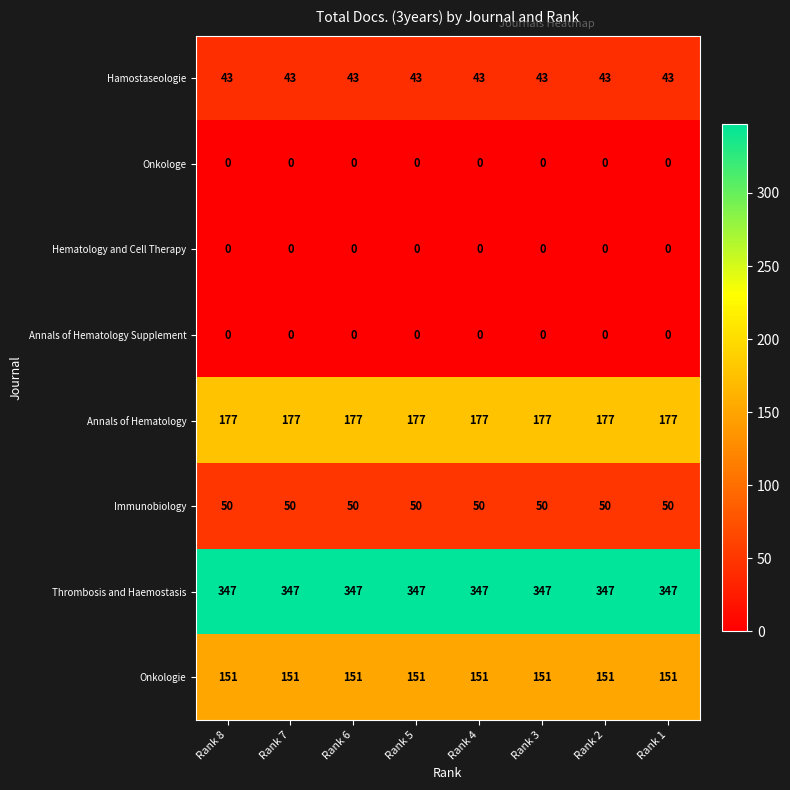

What is the sum of the Hamostaseologie values at Rank 8 and Rank 1?

86